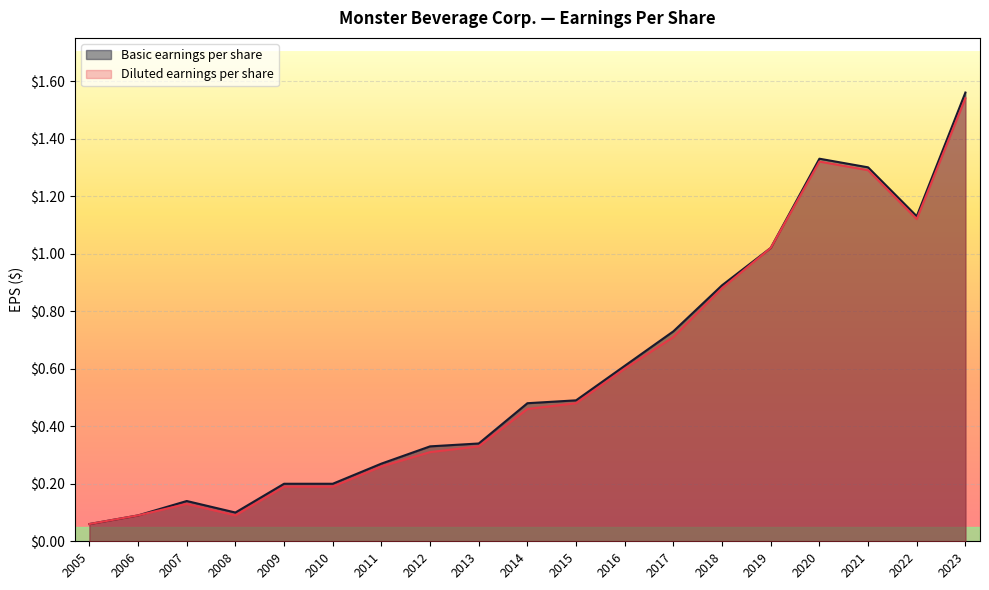

Reading left to right, extract all data points from this chart.

Basic earnings per share: 2005=0.1	2006=0.1	2007=0.1	2008=0.1	2009=0.2	2010=0.2	2011=0.3	2012=0.3	2013=0.3	2014=0.5	2015=0.5	2016=0.6	2017=0.7	2018=0.9	2019=1.0	2020=1.3	2021=1.3	2022=1.1	2023=1.6
Diluted earnings per share: 2005=0.1	2006=0.1	2007=0.1	2008=0.1	2009=0.2	2010=0.2	2011=0.3	2012=0.3	2013=0.3	2014=0.5	2015=0.5	2016=0.6	2017=0.7	2018=0.9	2019=1.0	2020=1.3	2021=1.3	2022=1.1	2023=1.5